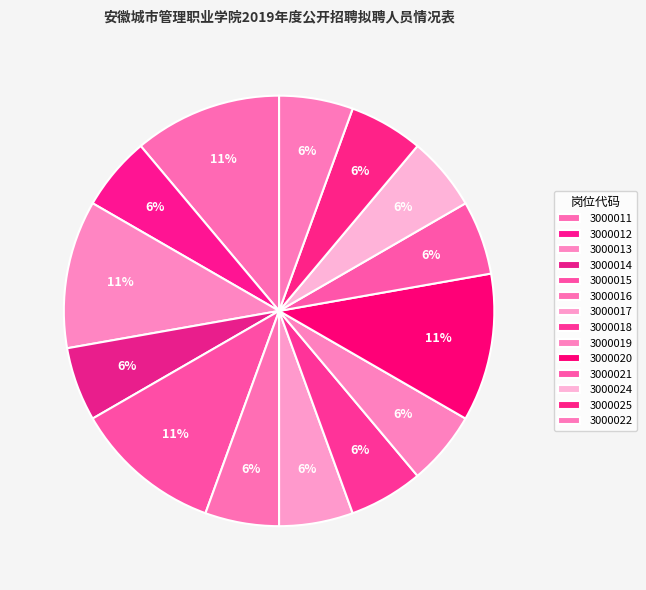

Combined, what portion of the pie is 3000025 and 3000018?

11.1%